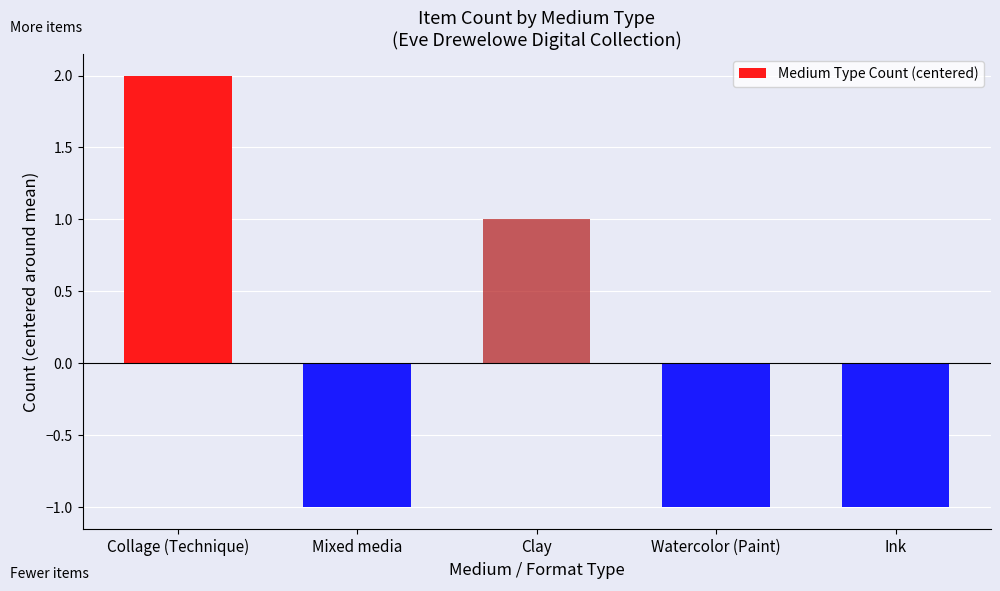

Count the number of values greater than -1.

2